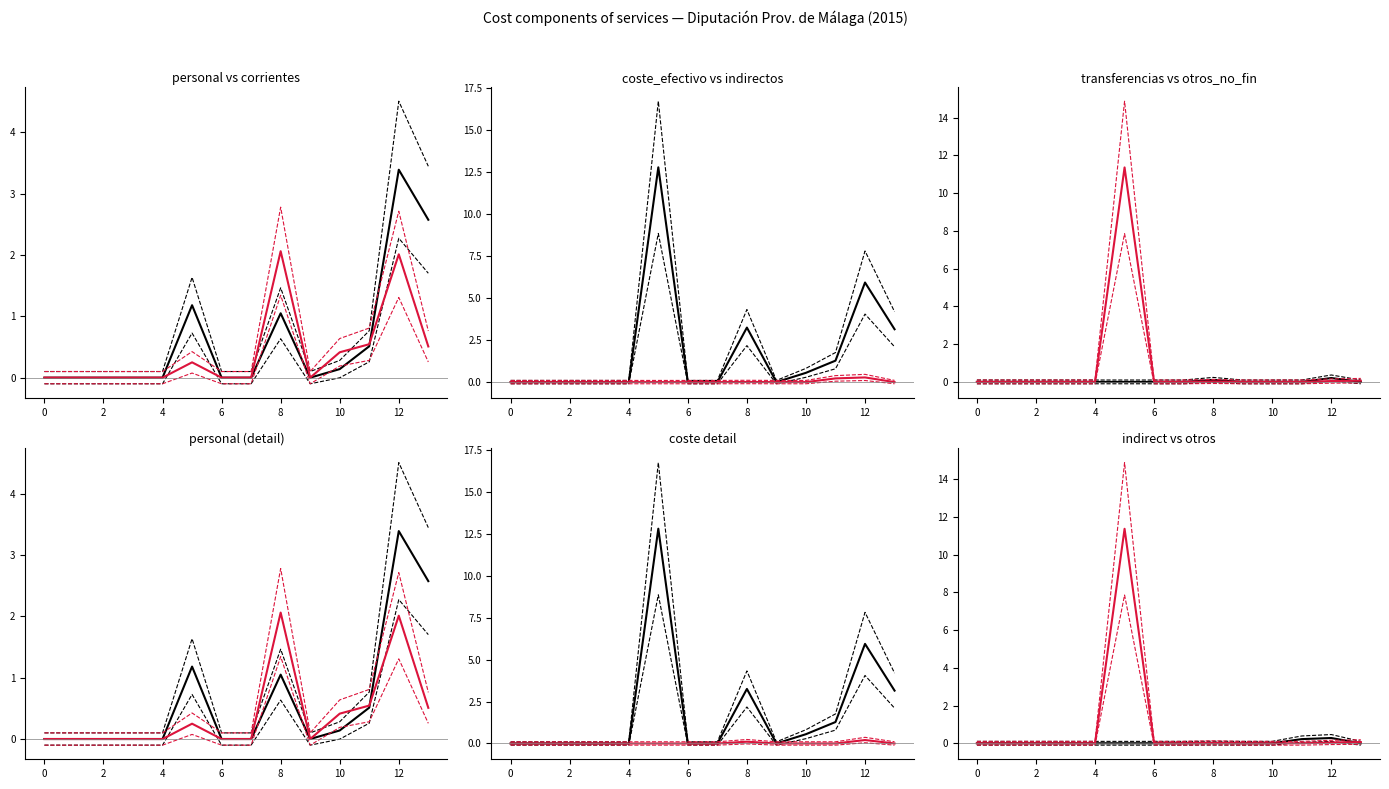

What is the total value across all series at 11?

2.8